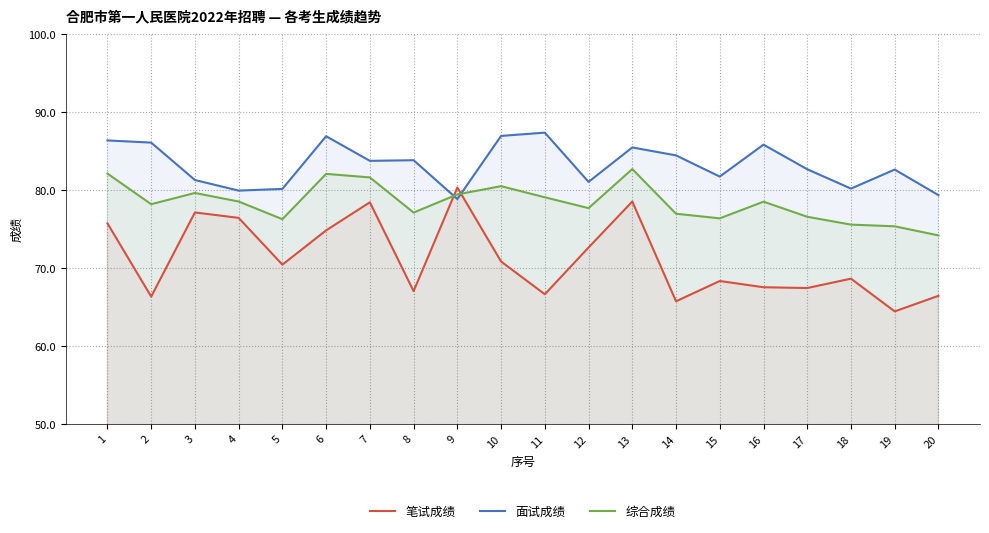

Which series ends up on top after the final intersection of 面试成绩 and 笔试成绩?

面试成绩